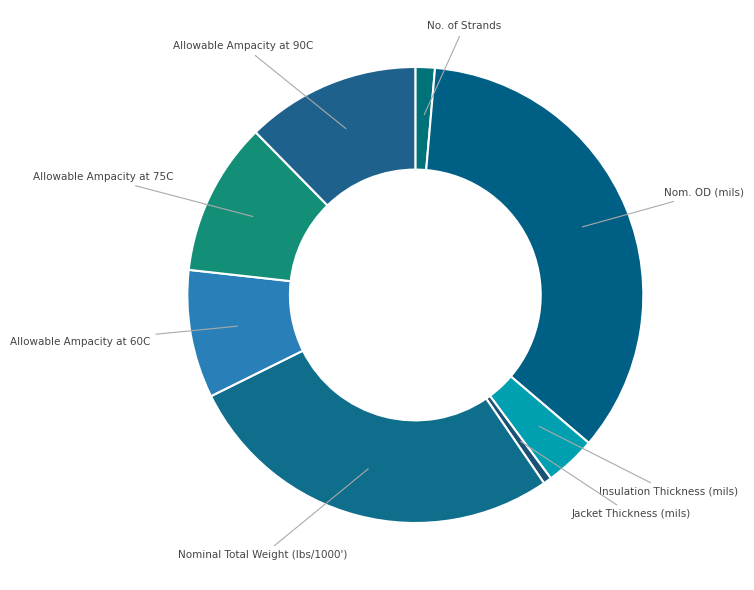

Between Nom. OD (mils) and Allowable Ampacity at 60C, which is larger?

Nom. OD (mils)